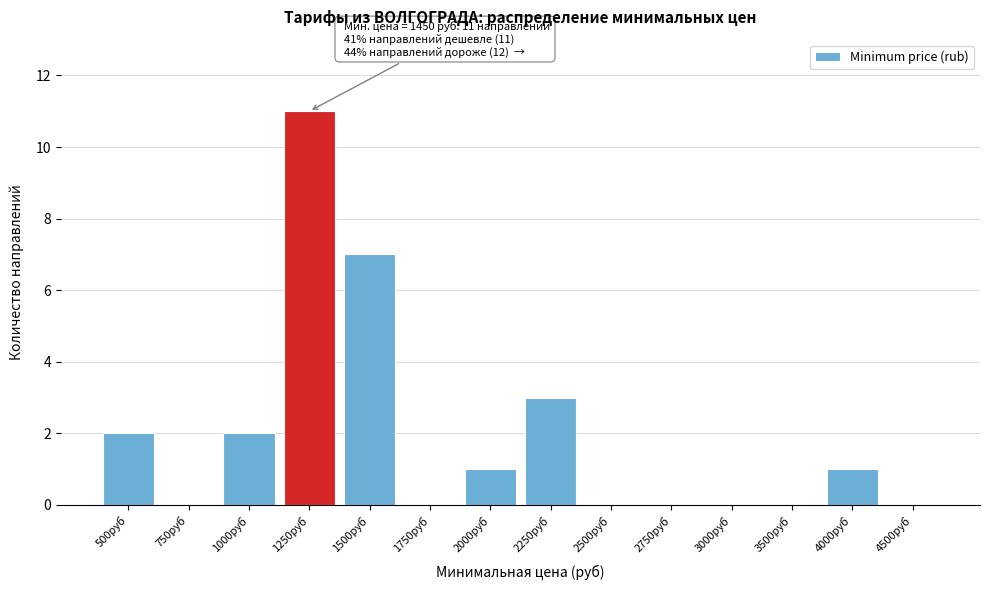

Reading left to right, extract all data points from this chart.

500руб=2	750руб=0	1000руб=2	1250руб=11	1500руб=7	1750руб=0	2000руб=1	2250руб=3	2500руб=0	2750руб=0	3000руб=0	3500руб=0	4000руб=1	4500руб=0